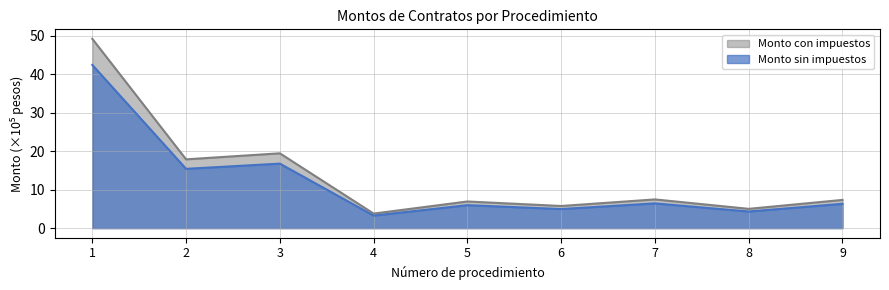

Rank the series by their maximum value, from lowest to highest.

Monto sin impuestos, Monto con impuestos